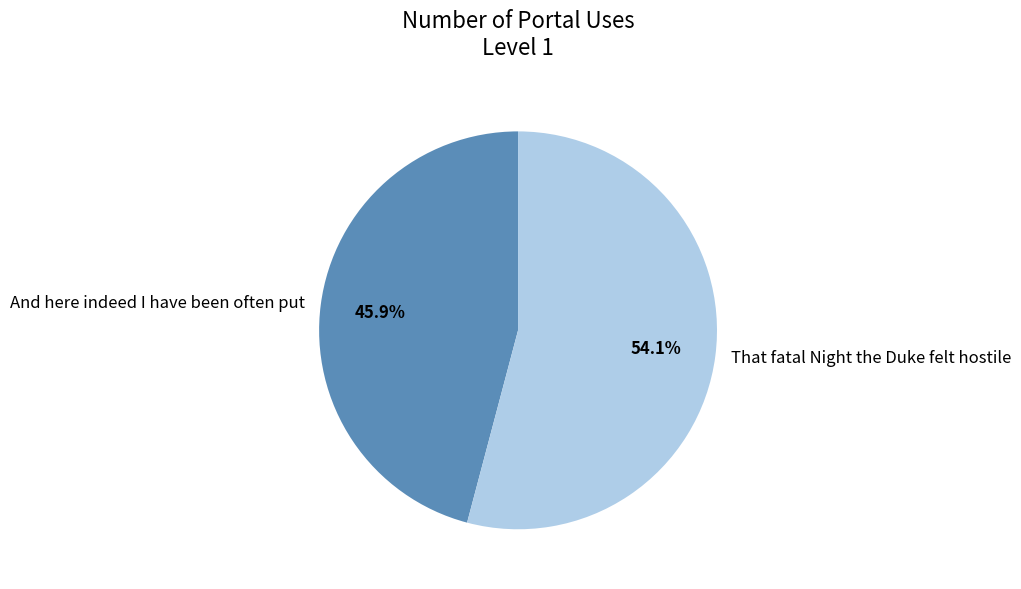

Which slice is the smallest?

And here indeed I have been often put